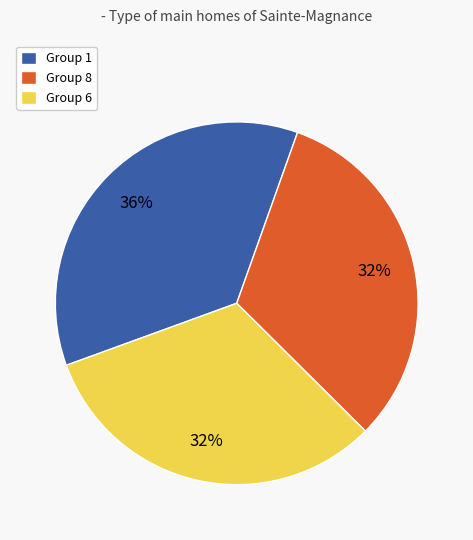

Is Group 8 the majority of the pie?

No